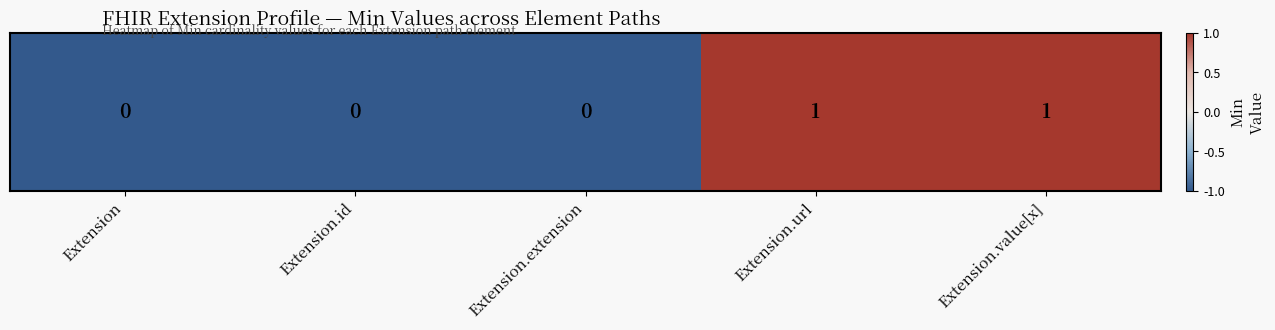

Which category has the highest value across all series?

Extension.url